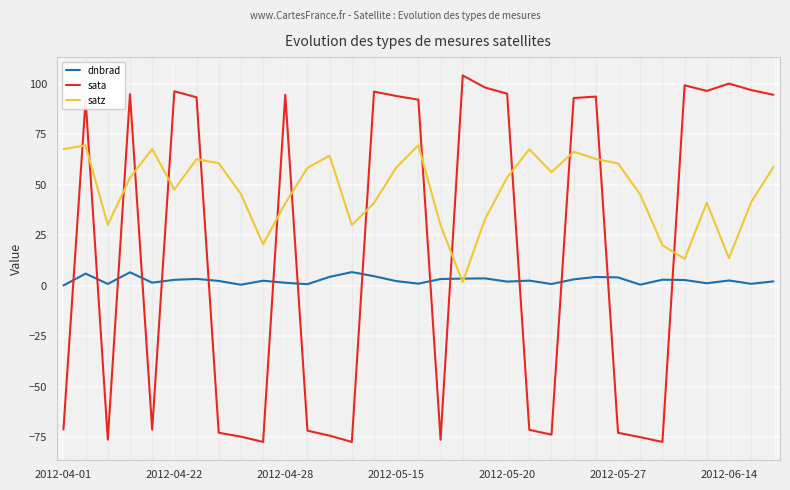

How many times do sata and dnbrad cross each other?

15